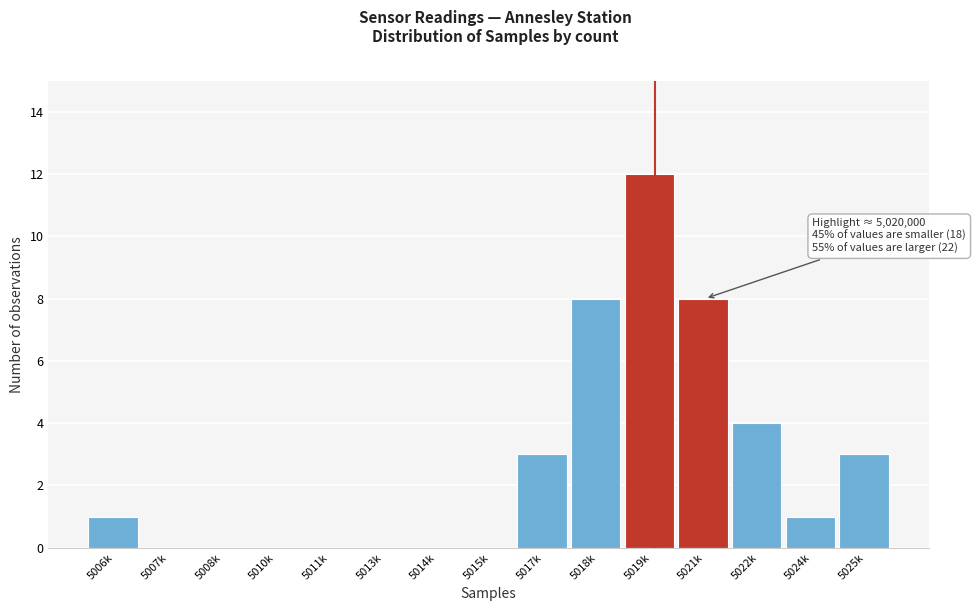

Reading left to right, extract all data points from this chart.

5006k=1	5007k=0	5008k=0	5010k=0	5011k=0	5013k=0	5014k=0	5015k=0	5017k=3	5018k=8	5019k=12	5021k=8	5022k=4	5024k=1	5025k=3